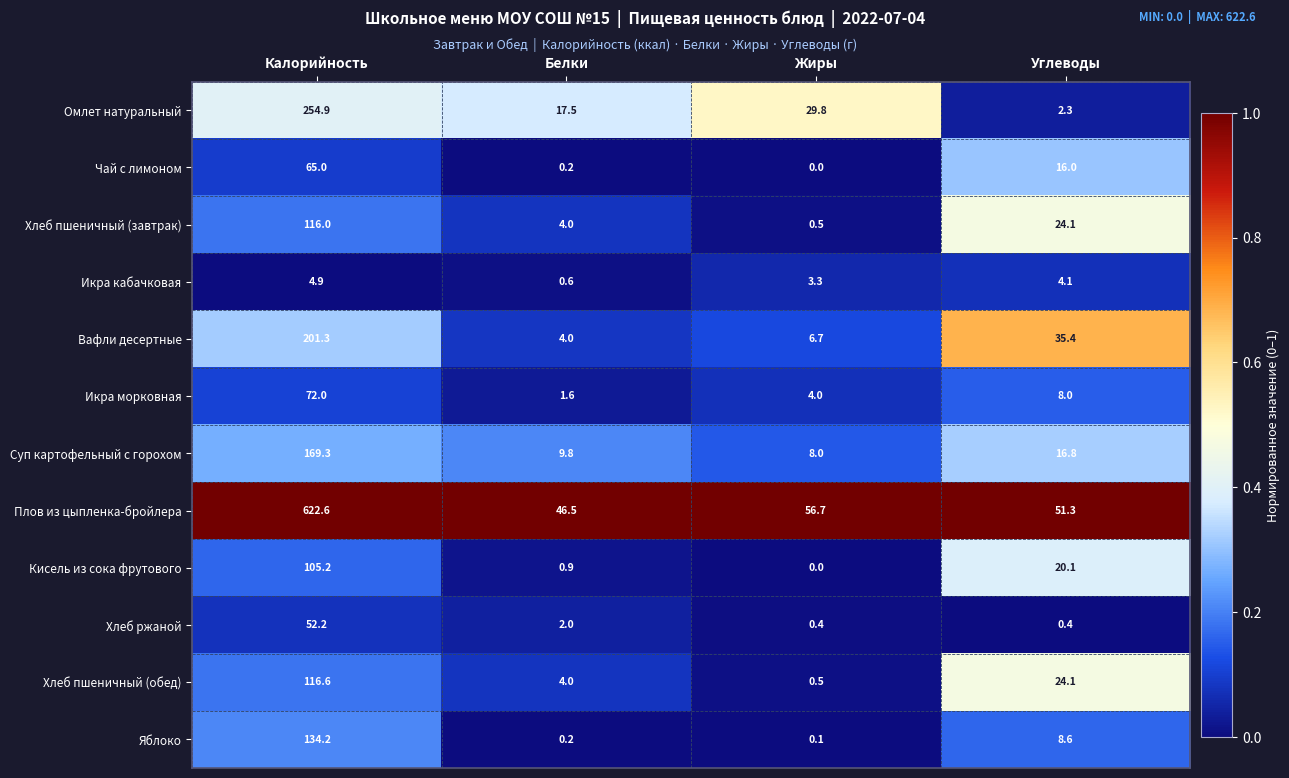

At which category is the sum across all series the highest?

Калорийность